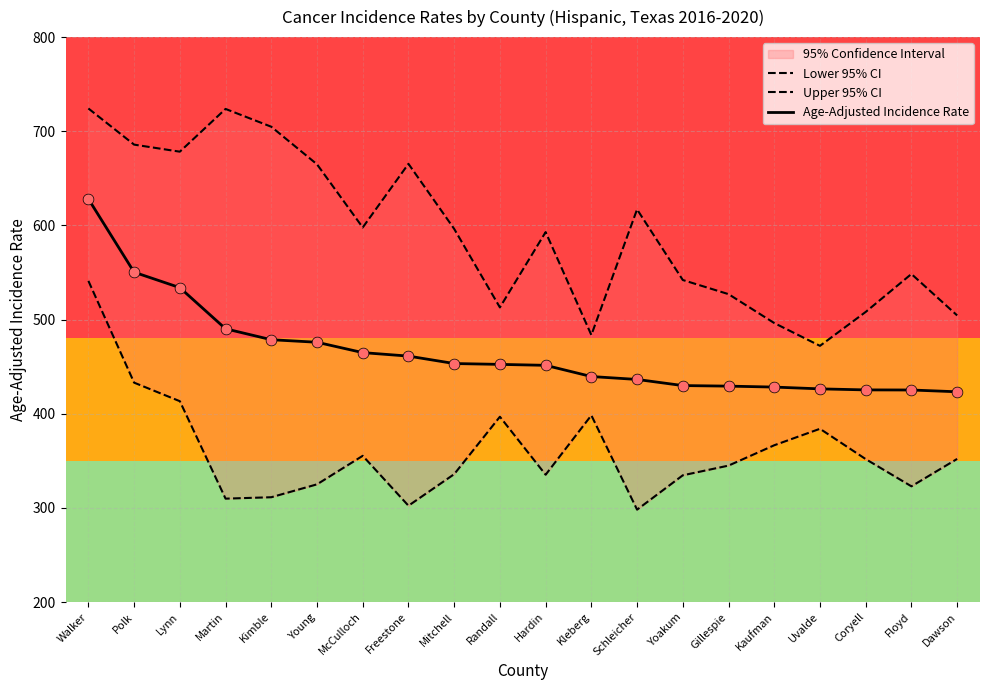

Which series reaches the minimum Y coordinate?

Lower 95% CI